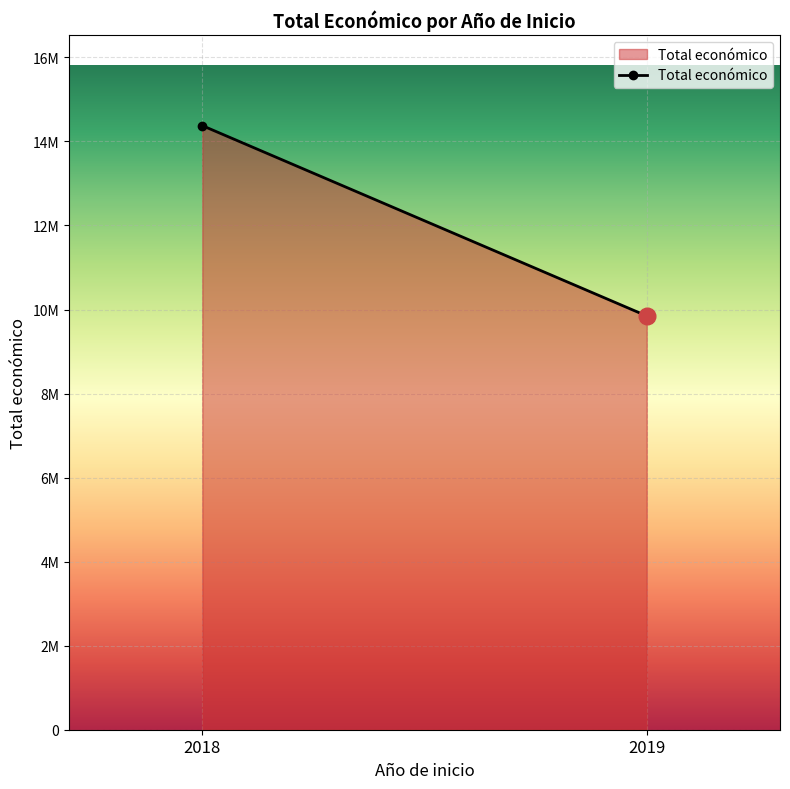

Reading right to left, list all the values displayed in this chart.

9847932	14376648